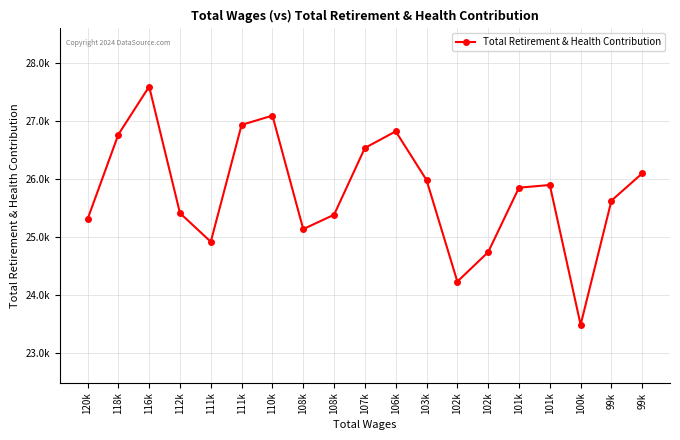

What is the change in value from 112k to 99k?

+215